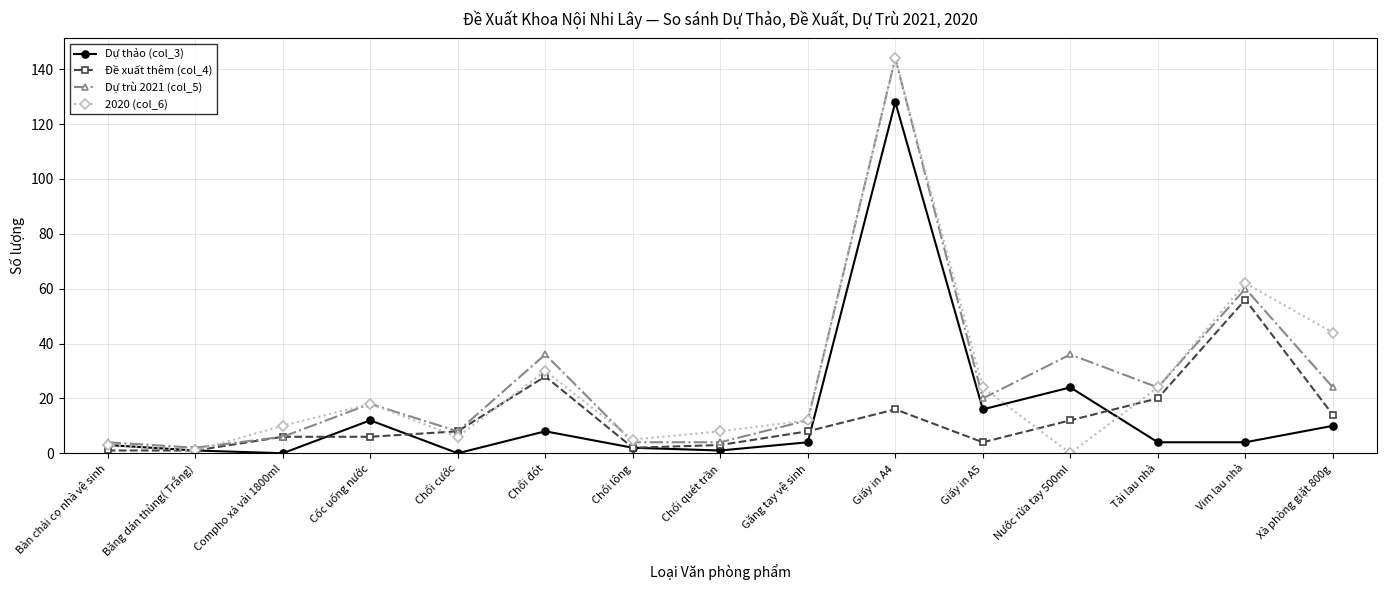

At which label does Dự trù 2021 (col_5) reach its peak?

Giấy in A4